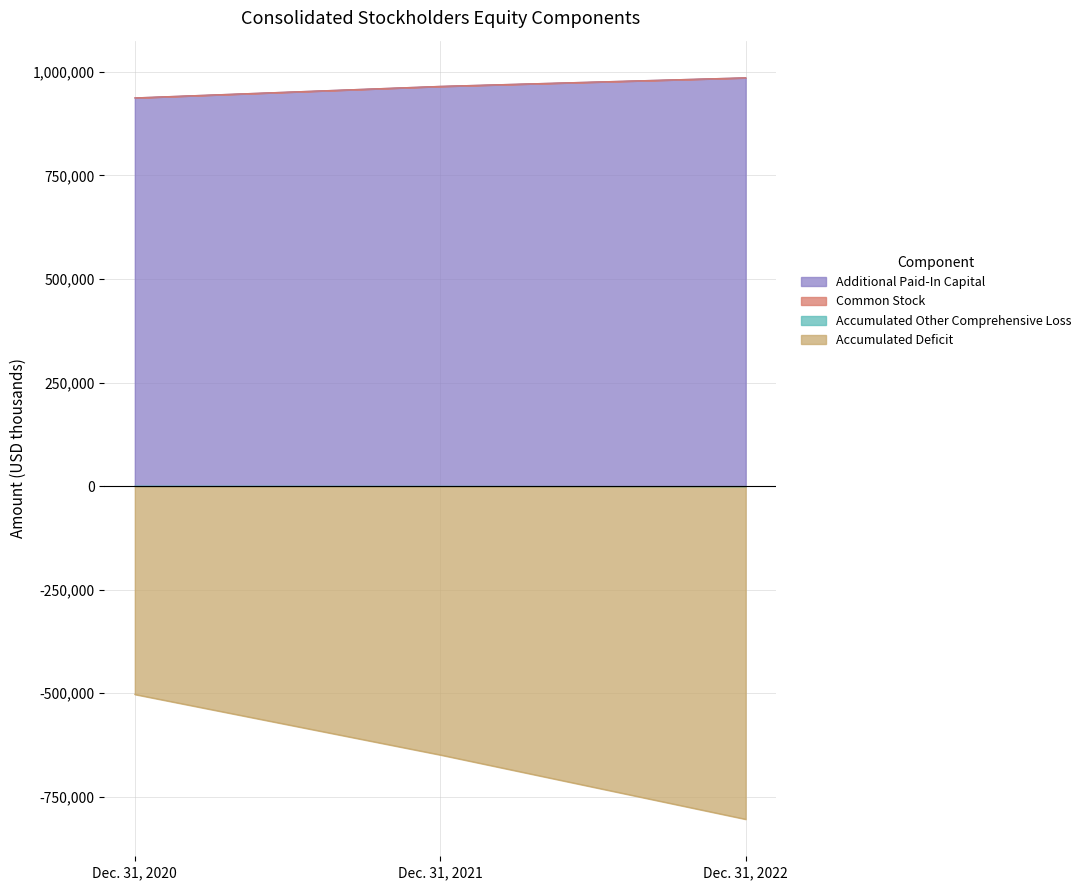

What is the maximum value for Additional Paid-In Capital?

985651